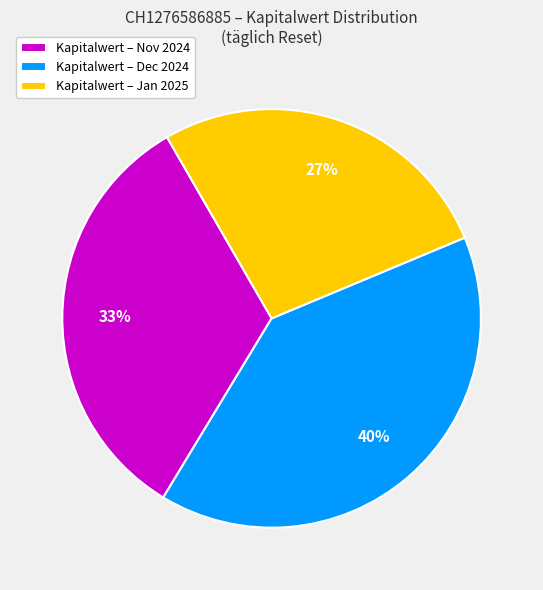

How many segments does this pie chart have?

3